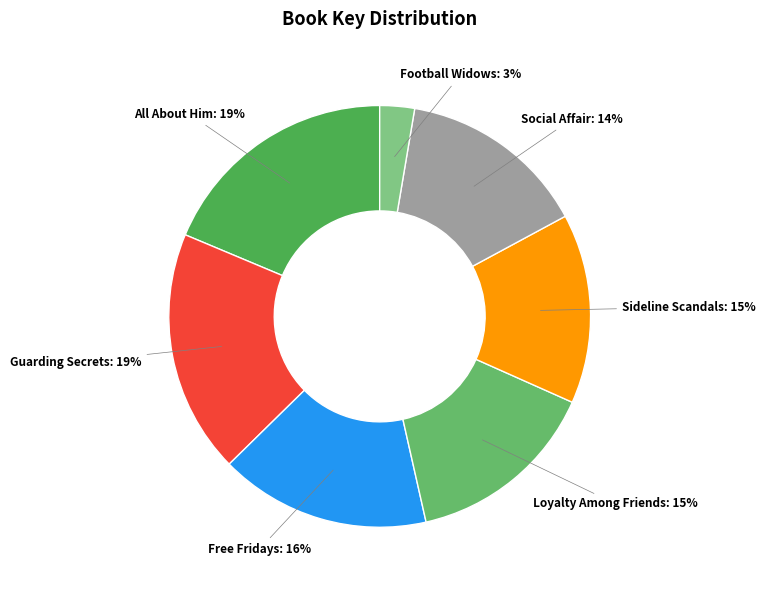

Does any single category account for the majority?

No